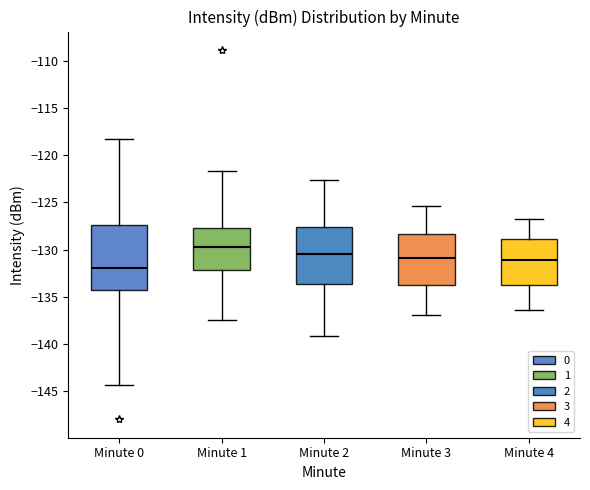

Where does the lower whisker of the box for Minute 4 end on the y-axis? The values are not printed on the chart, so give them approximately, as read against the axis.

-136.5